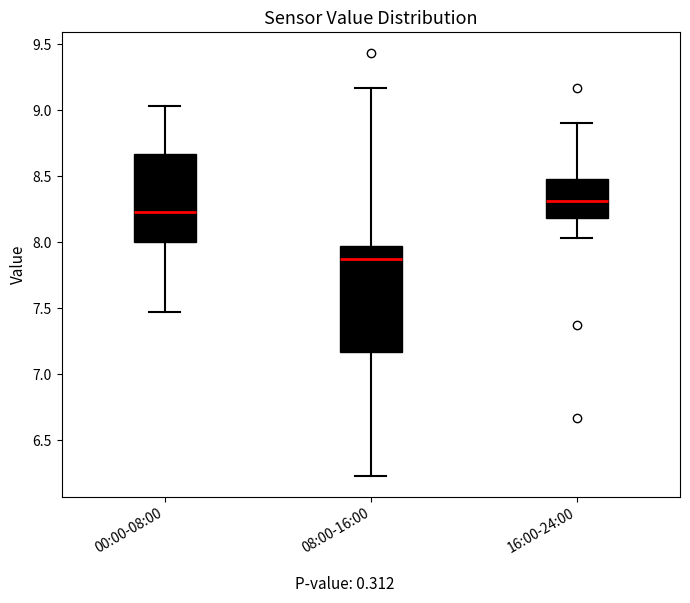

Reading left to right, read every box against the y-axis: the position of its median line, the range the box covers, and the ends of its whiskers. The values are not printed on the chart, so give them approximately, as read against the axis.

00:00-08:00: median 8.25, box 8.00 to 8.65, whiskers 7.45 to 9.05
08:00-16:00: median 7.85, box 7.15 to 7.95, whiskers 6.25 to 9.15
16:00-24:00: median 8.30, box 8.20 to 8.50, whiskers 8.05 to 8.90